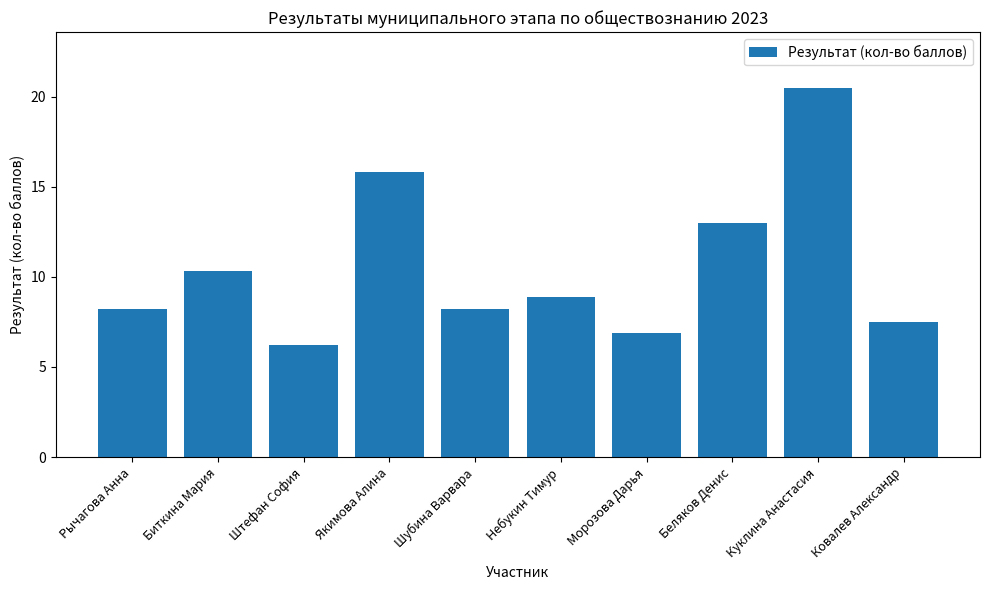

What is the difference between the maximum and minimum values?

14.3